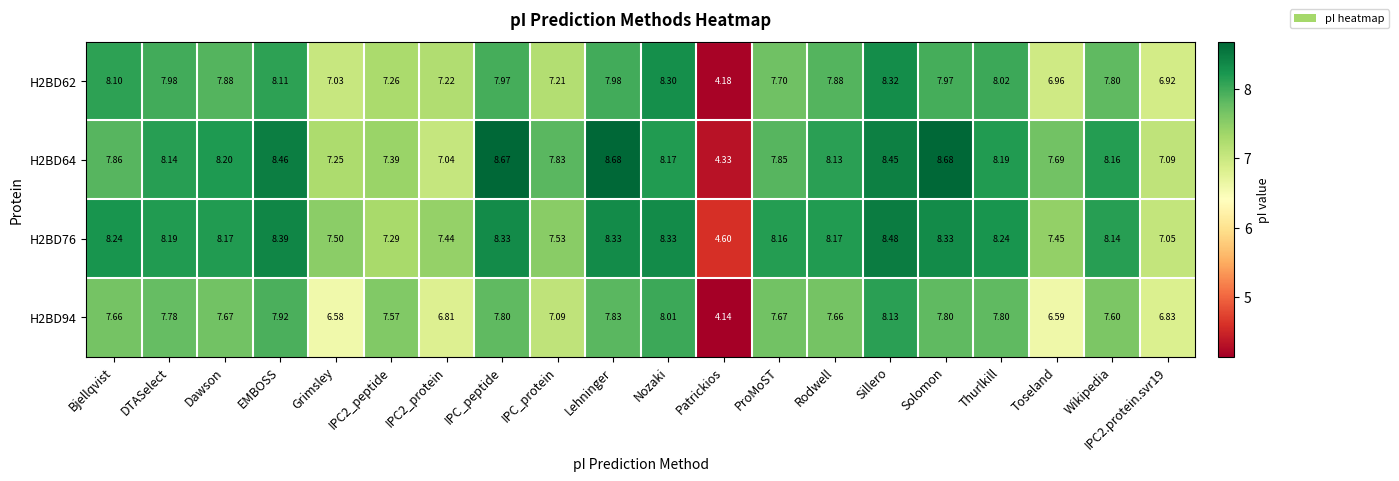

Count the number of categories in the chart.

20